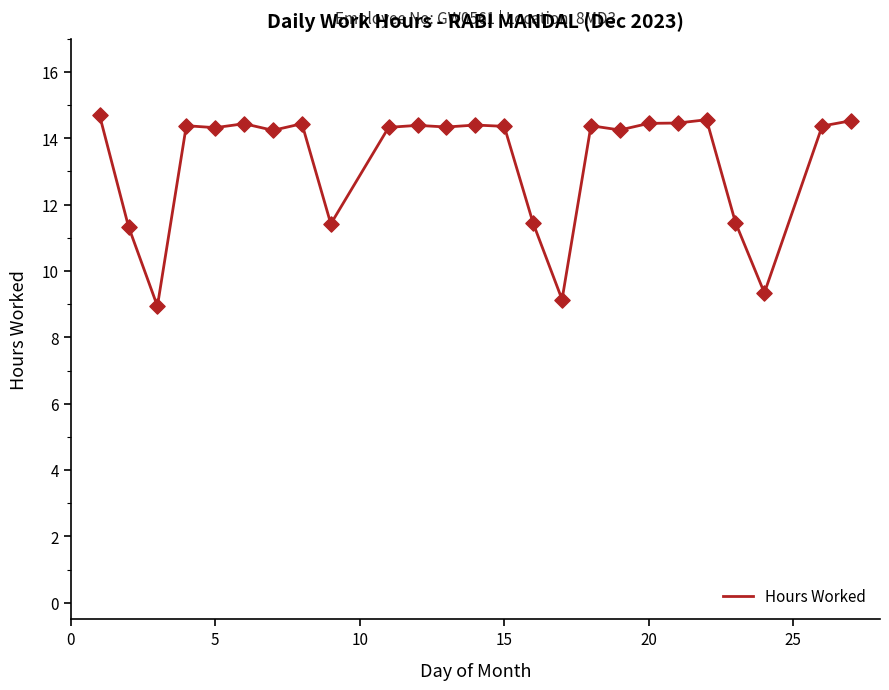

What is the maximum value shown in the chart?

14.7